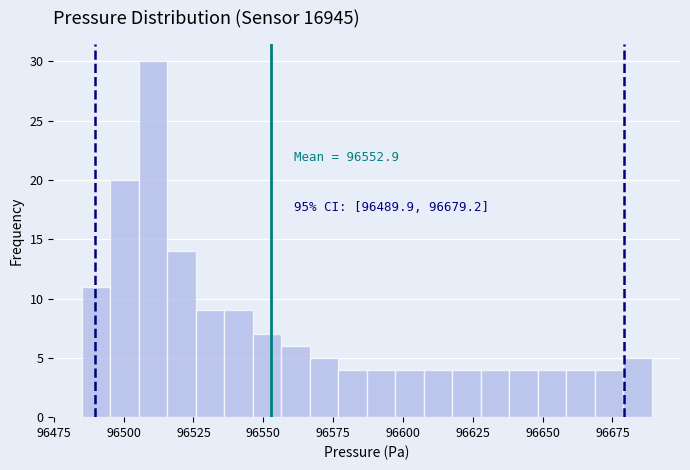

Around what value on the x-axis is the tallest bar? Give the approximate position of its centre, as read against the axis.

96510